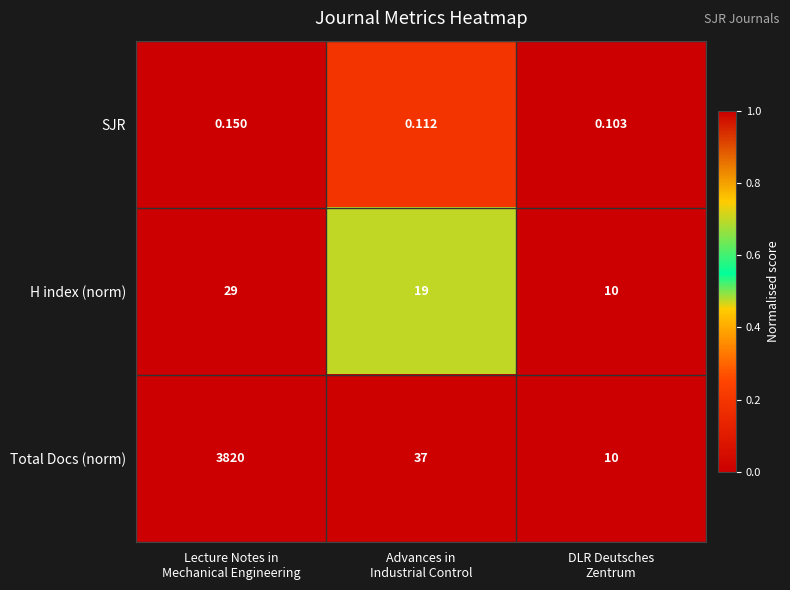

List the series in order of their peak value, highest first.

Total Docs (norm), H index (norm), SJR